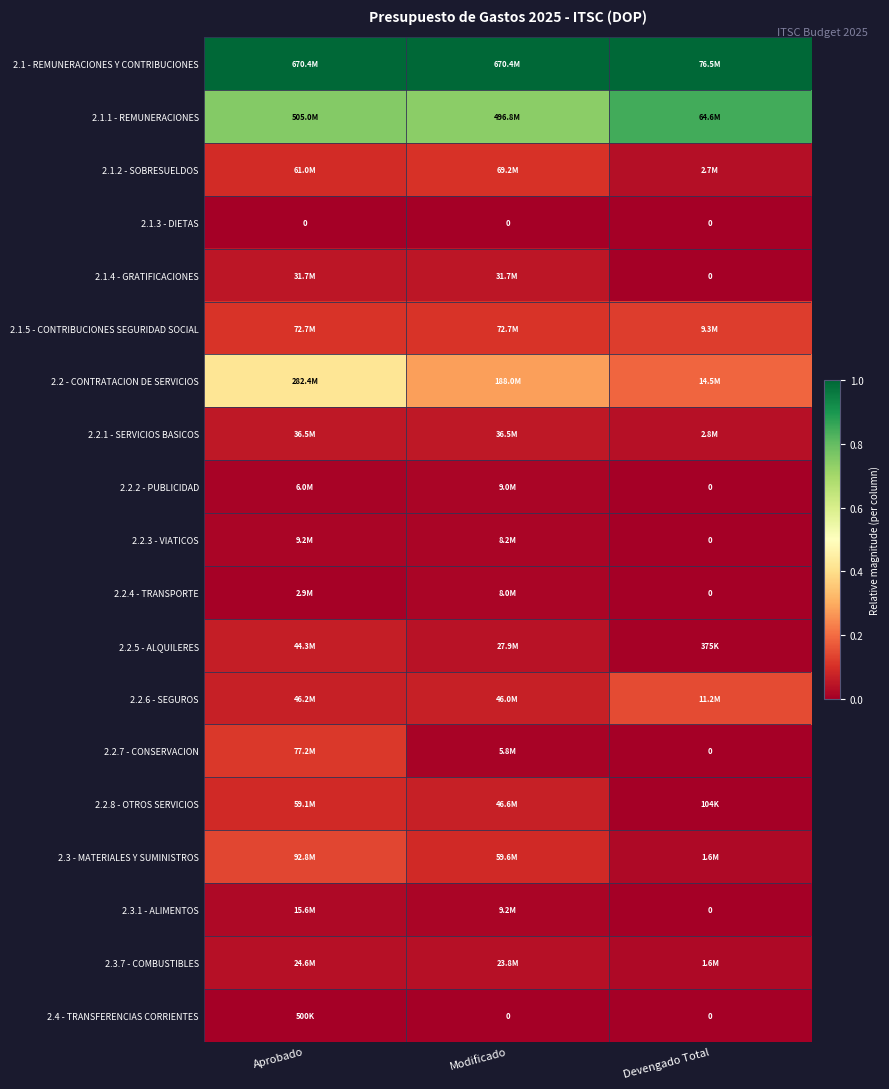

Rank the series at Modificado from highest to lowest value.

2.1 - REMUNERACIONES Y CONTRIBUCIONES, 2.1.1 - REMUNERACIONES, 2.2 - CONTRATACION DE SERVICIOS, 2.1.5 - CONTRIBUCIONES SEGURIDAD SOCIAL, 2.1.2 - SOBRESUELDOS, 2.3 - MATERIALES Y SUMINISTROS, 2.2.8 - OTROS SERVICIOS, 2.2.6 - SEGUROS, 2.2.1 - SERVICIOS BASICOS, 2.1.4 - GRATIFICACIONES, 2.2.5 - ALQUILERES, 2.3.7 - COMBUSTIBLES, 2.3.1 - ALIMENTOS, 2.2.2 - PUBLICIDAD, 2.2.3 - VIATICOS, 2.2.4 - TRANSPORTE, 2.2.7 - CONSERVACION, 2.1.3 - DIETAS, 2.4 - TRANSFERENCIAS CORRIENTES